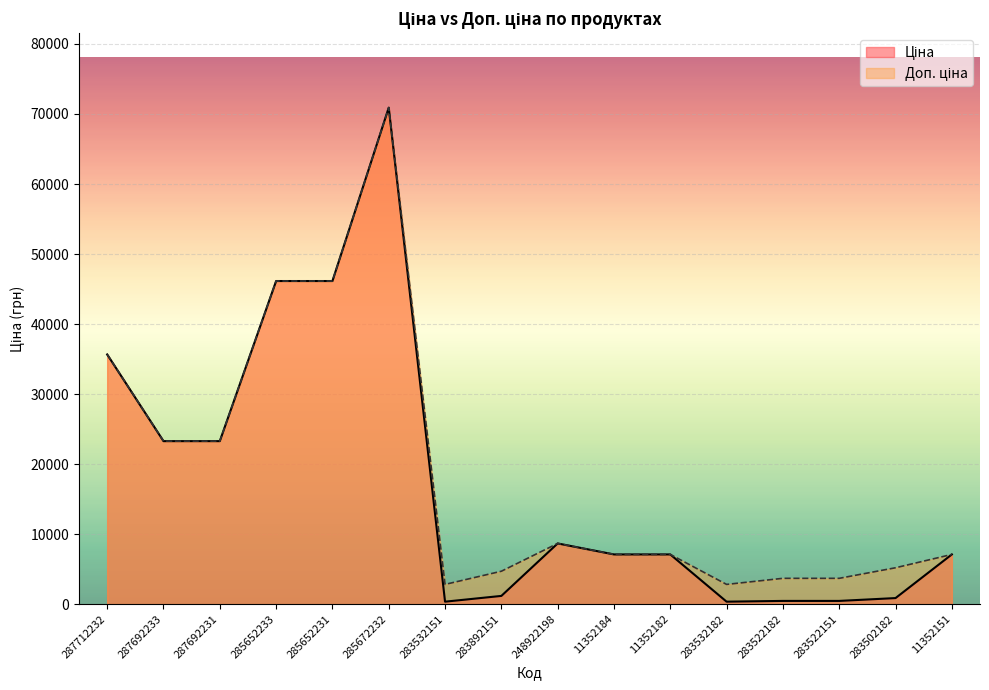

What are all the series names shown in the legend?

Ціна, Доп. ціна